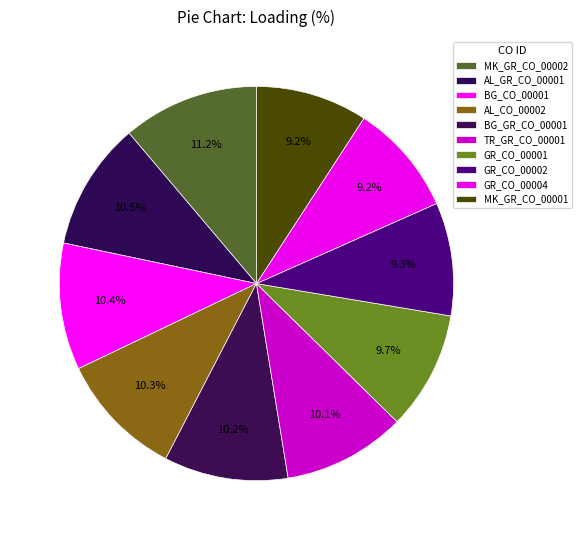

How many slices are in this pie chart?

10